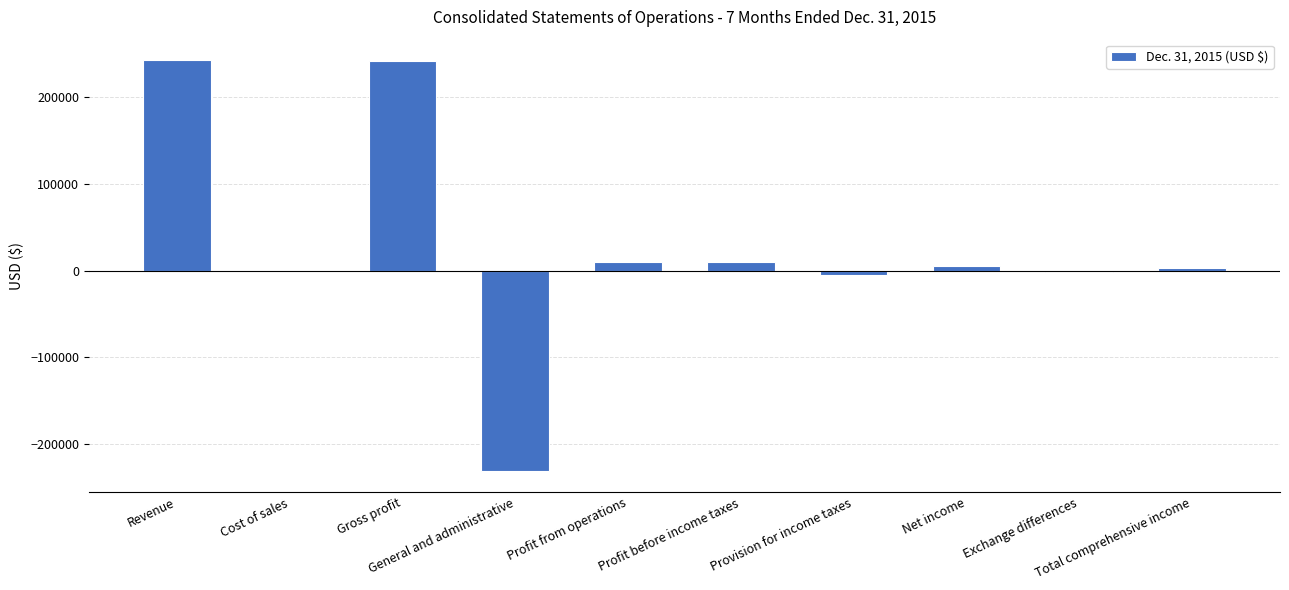

At which label does the data first exceed 5280?

Revenue